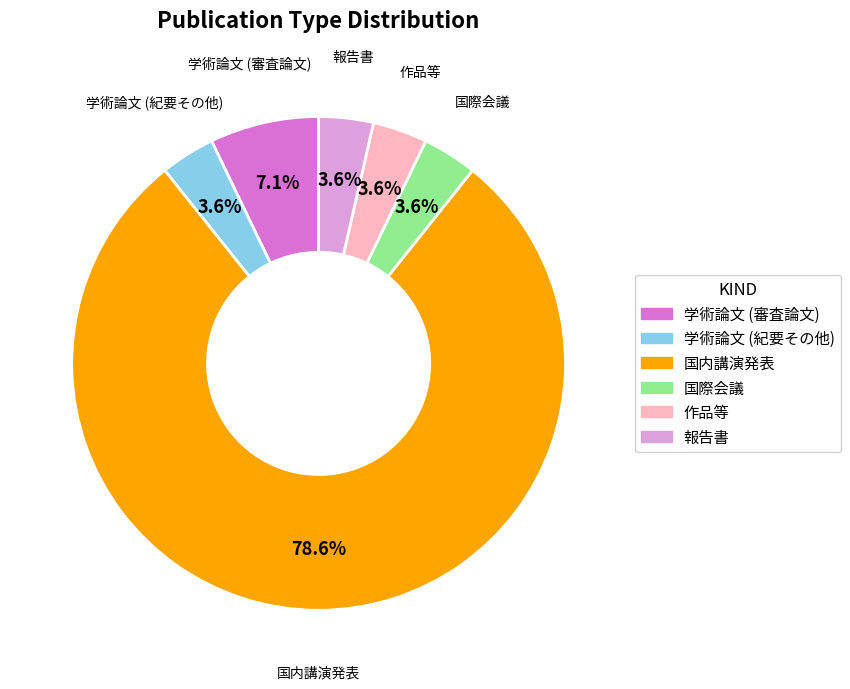

What portion of the pie excludes 国際会議?

96.4%